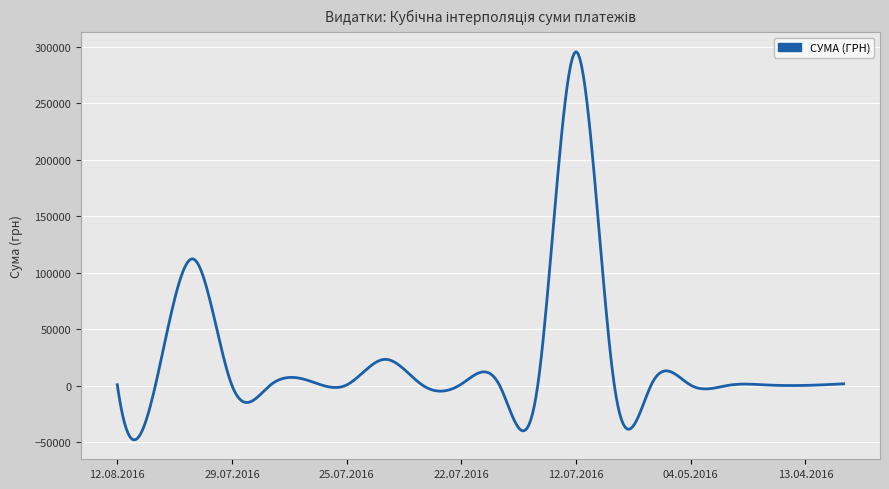

What is the smallest value displayed?

-48059.6